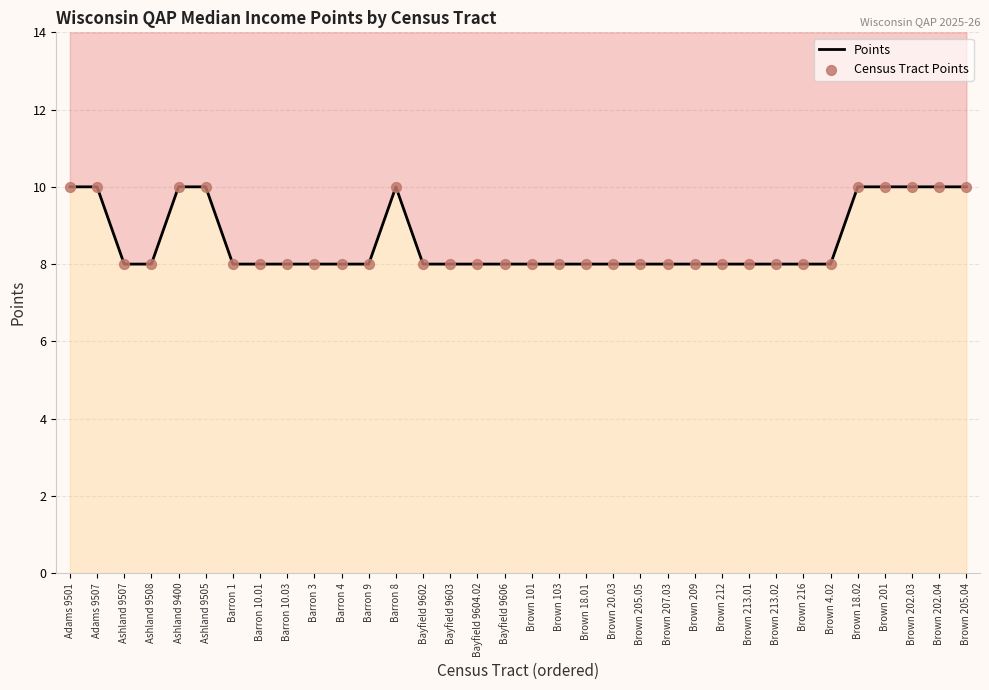

What are all the series names shown in the legend?

Points, Census Tract Points